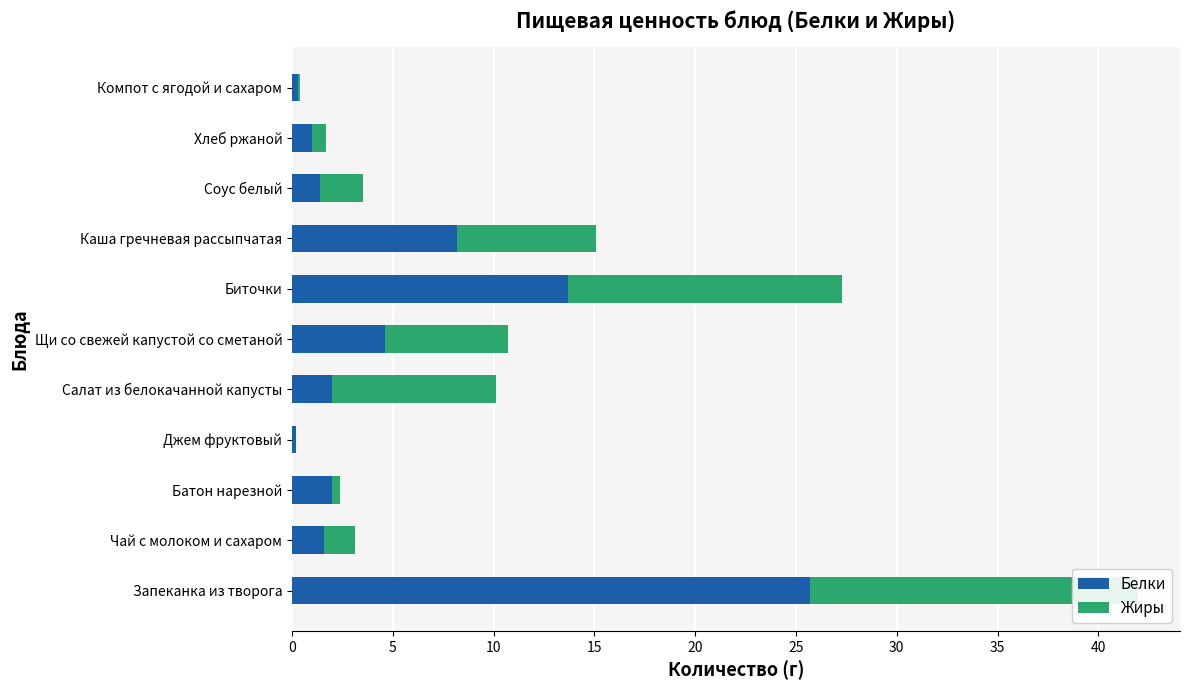

What are all the series names shown in the legend?

Белки, Жиры